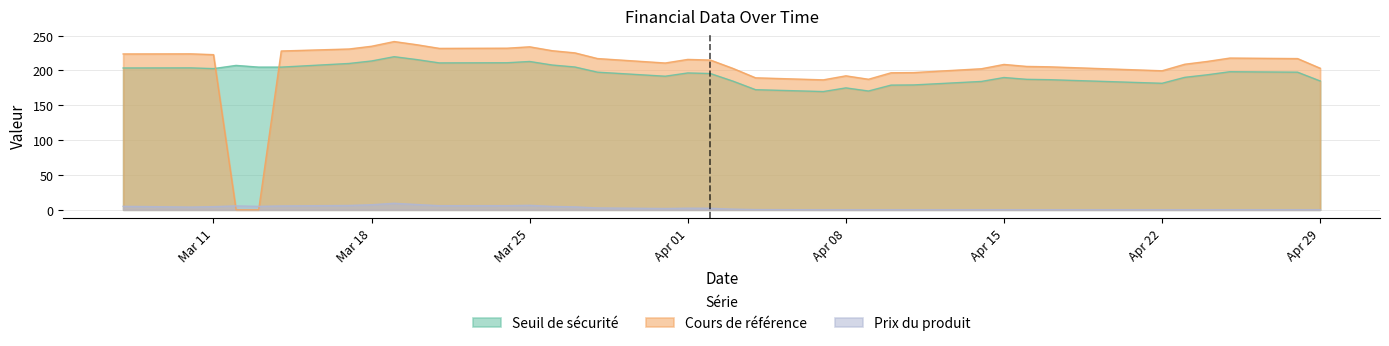

Rank the series by their maximum value, from lowest to highest.

Prix du produit, Seuil de sécurité, Cours de référence